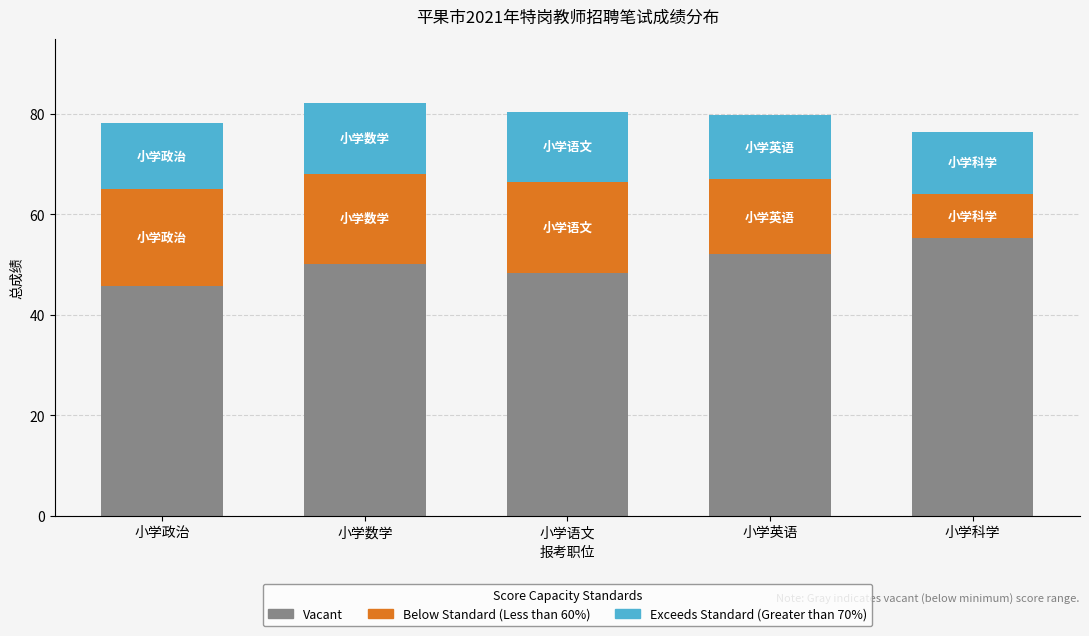

The Vacant series shows 83.0 at 小学数学. True or false?

False